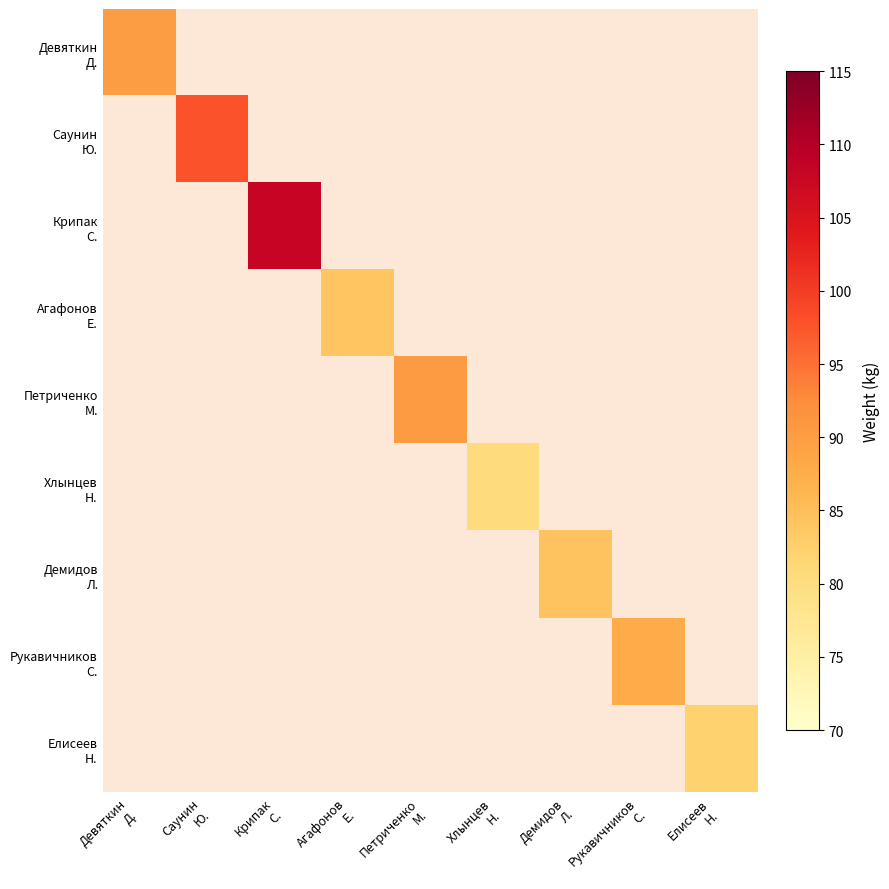

Which category has the lowest value in the Девяткин Д. series?

Девяткин Д.